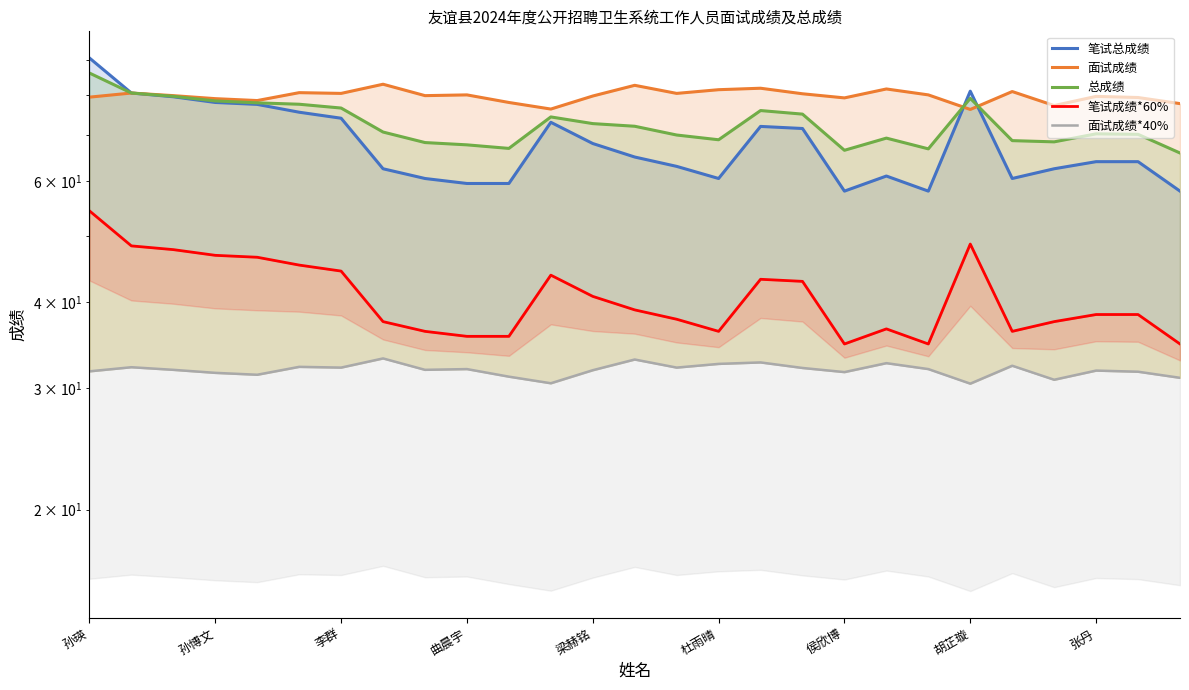

Which series has the largest range (max minus min)?

笔试总成绩